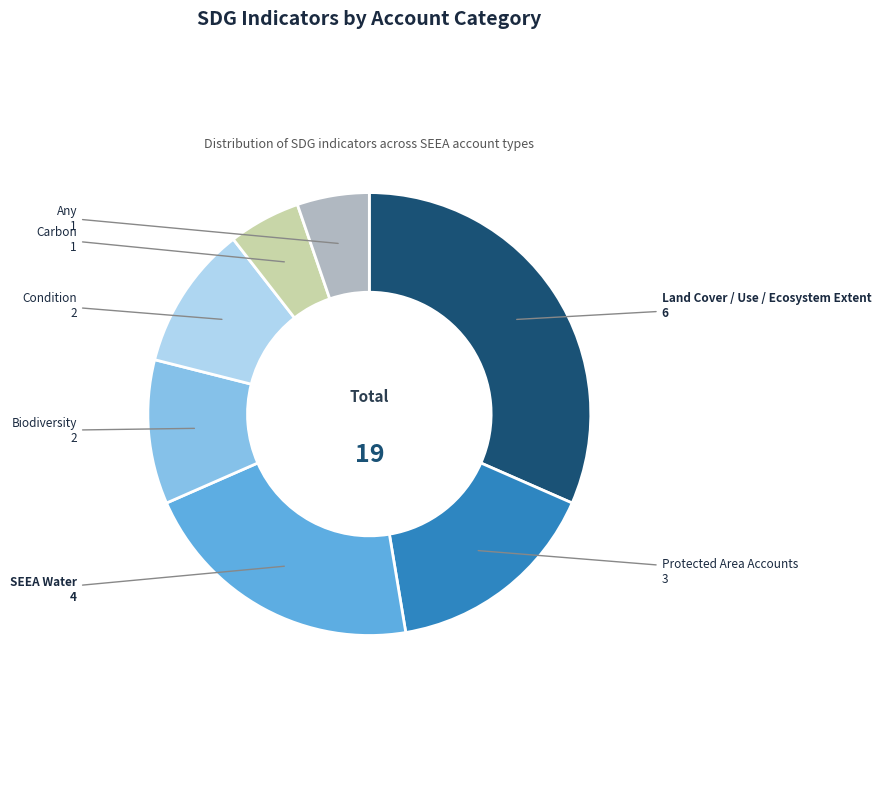

The Biodiversity slice represents 2% of the pie. True or false?

False